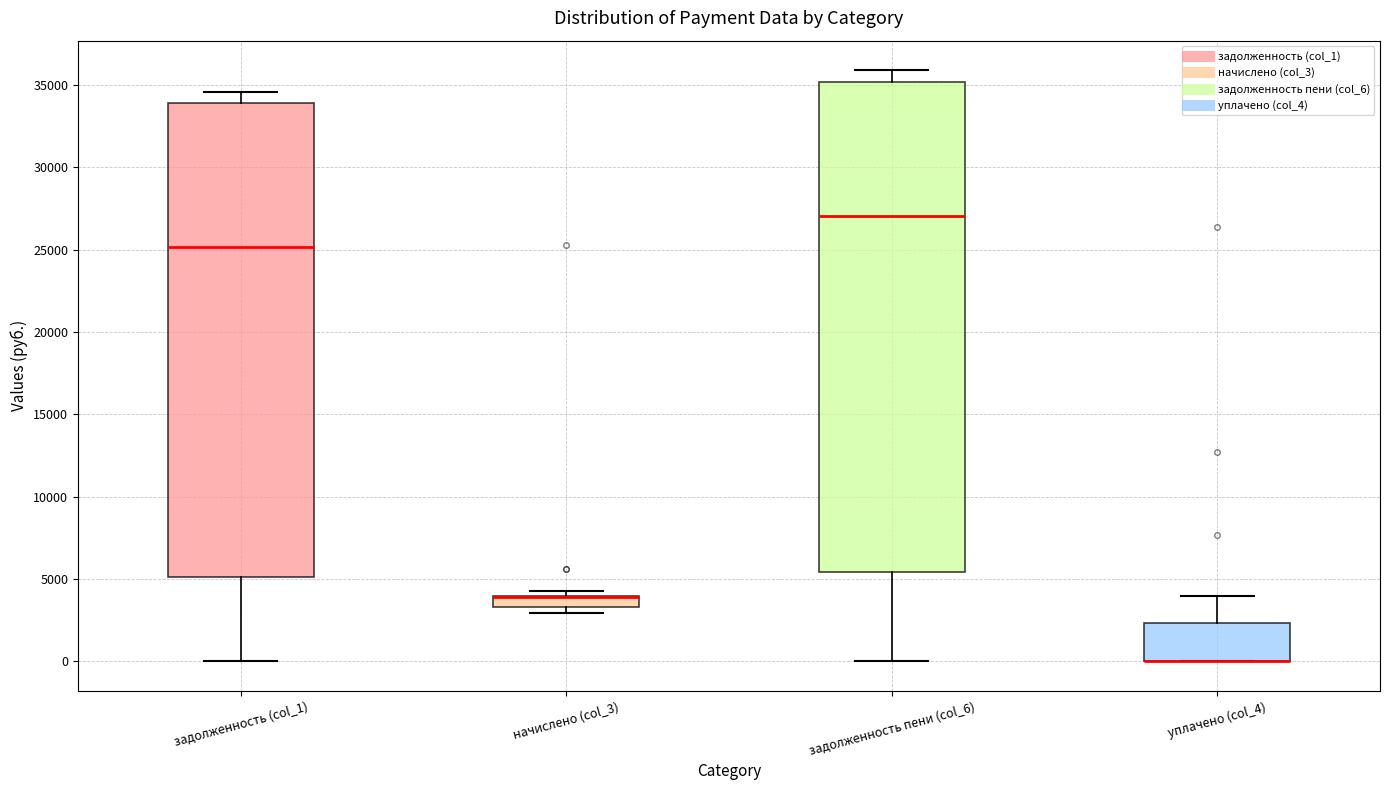

Where does the upper whisker of the box for уплачено (col_4) end on the y-axis? The values are not printed on the chart, so give them approximately, as read against the axis.

4000